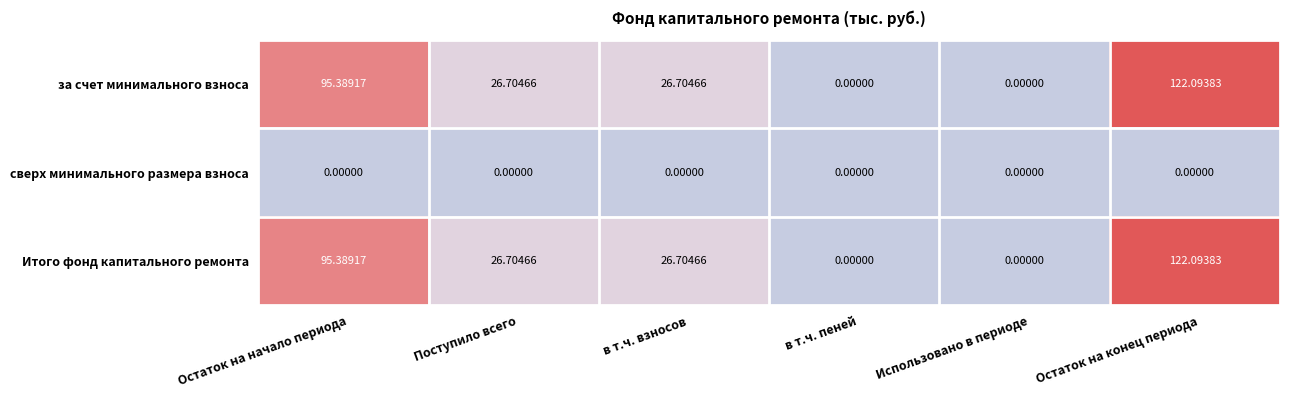

What is the difference between the highest and lowest values at Поступило всего?

26.7